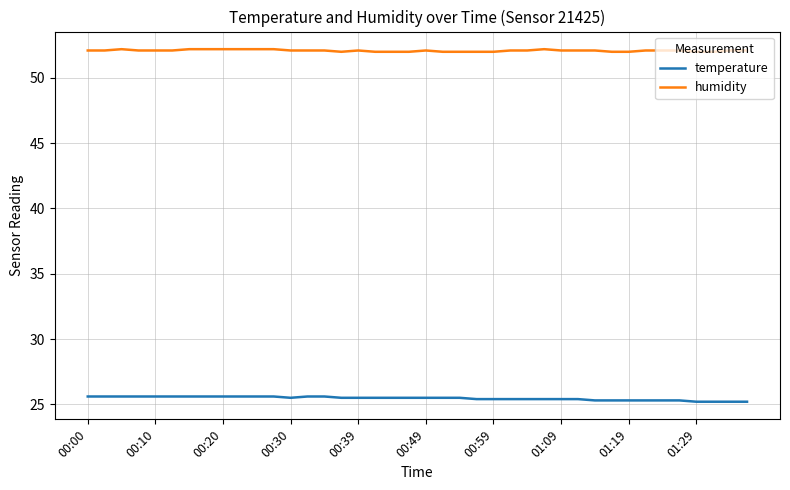

What is the maximum value shown in the chart?

52.2